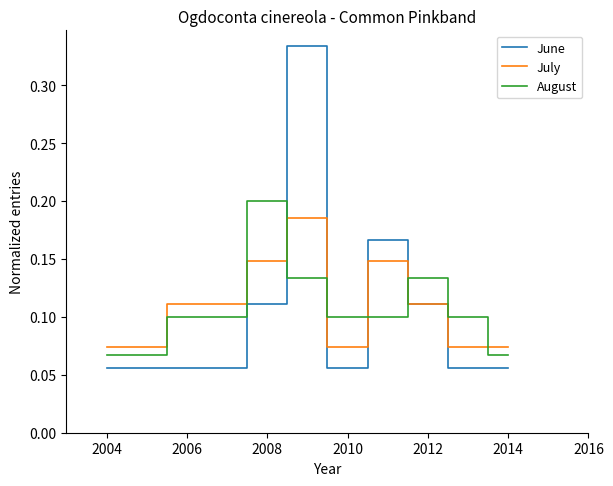

Which series has the largest range (max minus min)?

June